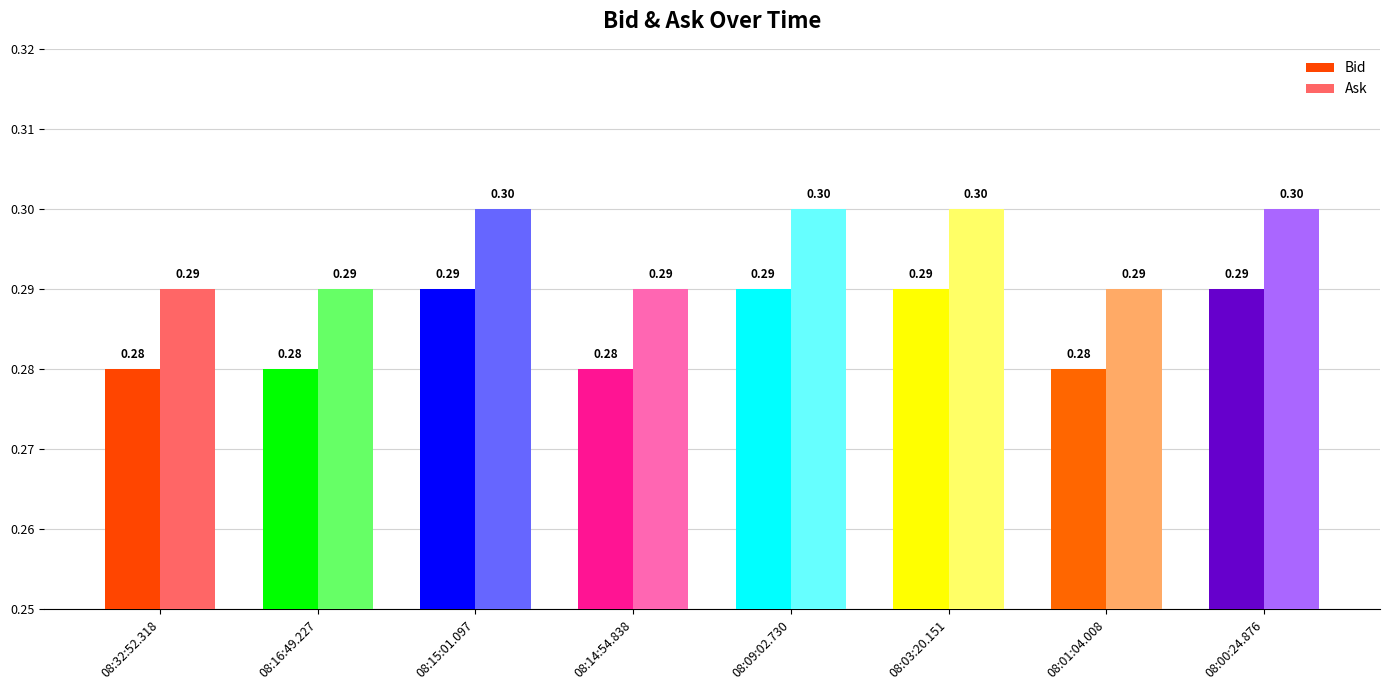

What position from the left is 08:14:54.838?

4